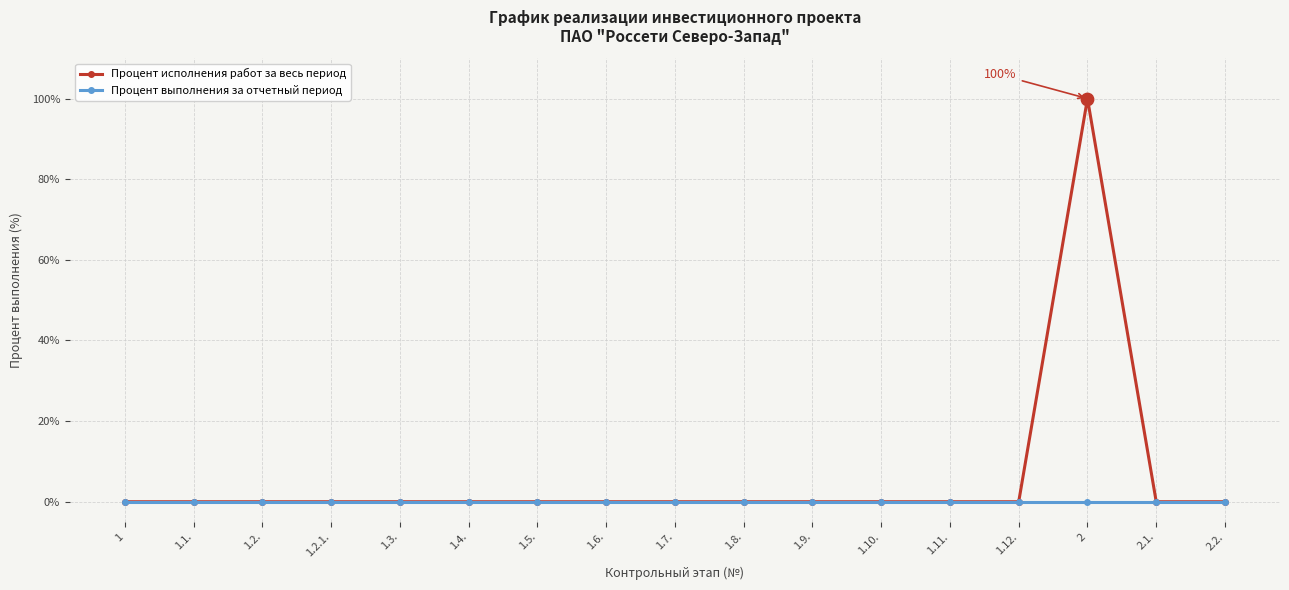

At how many categories does at least one series exceed 96?

1